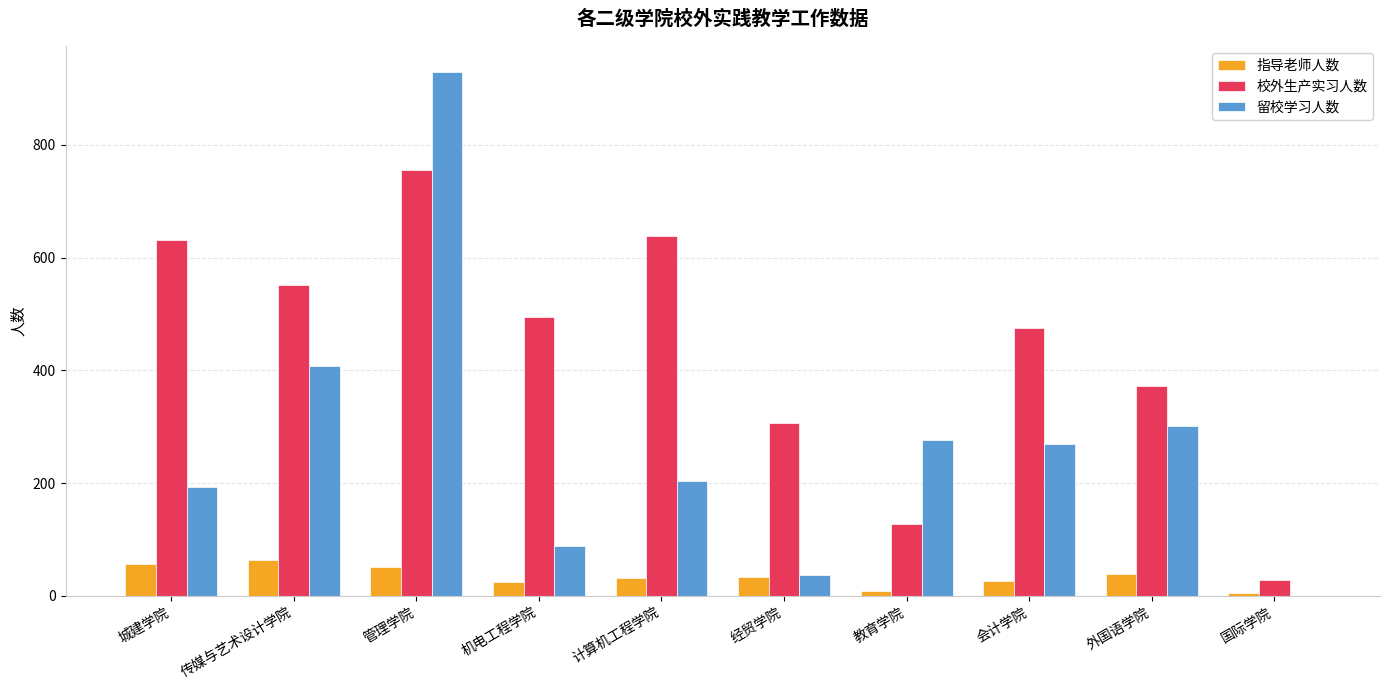

What is the maximum value for 留校学习人数?

929